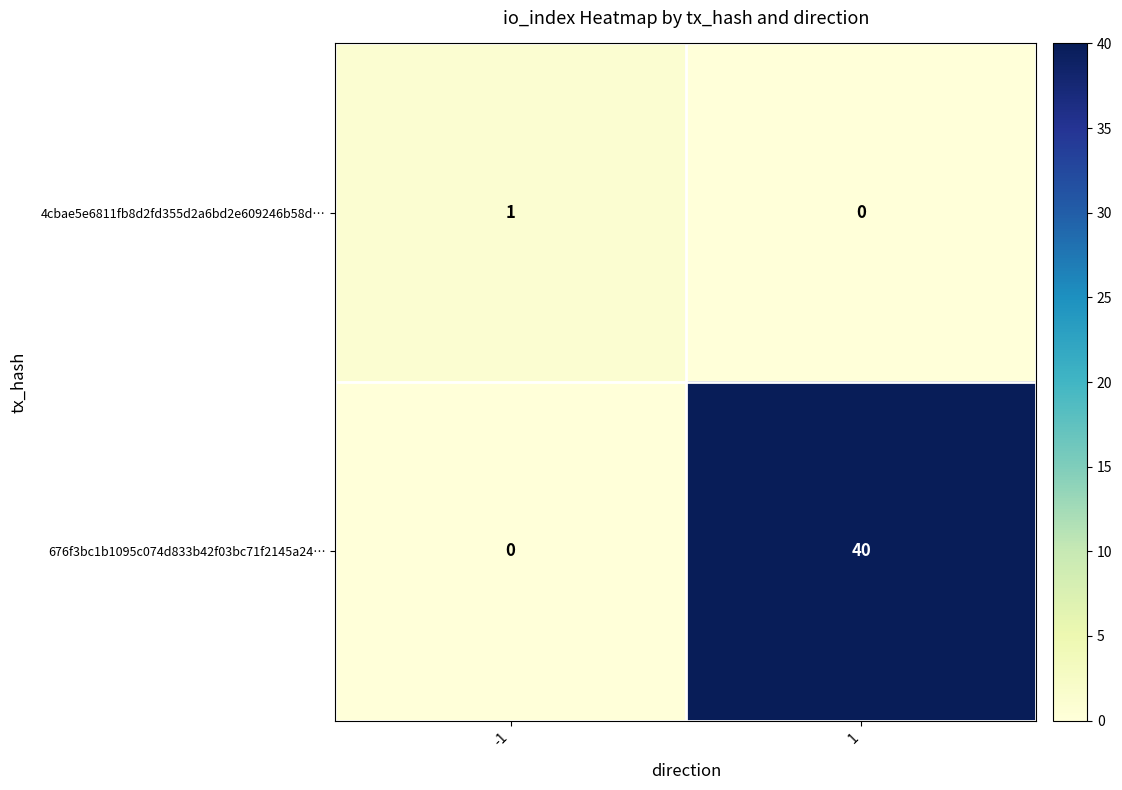

The 4cbae5e6811fb8d2fd355d2a6bd2e609246b58d… series shows 0 at 1. True or false?

True